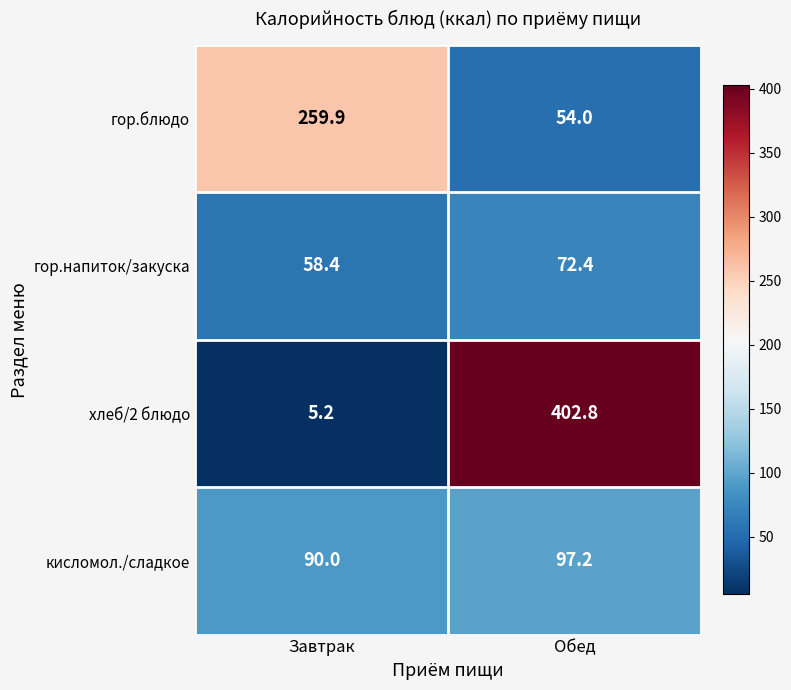

The гор.блюдо series shows 54.0 at Обед. True or false?

True